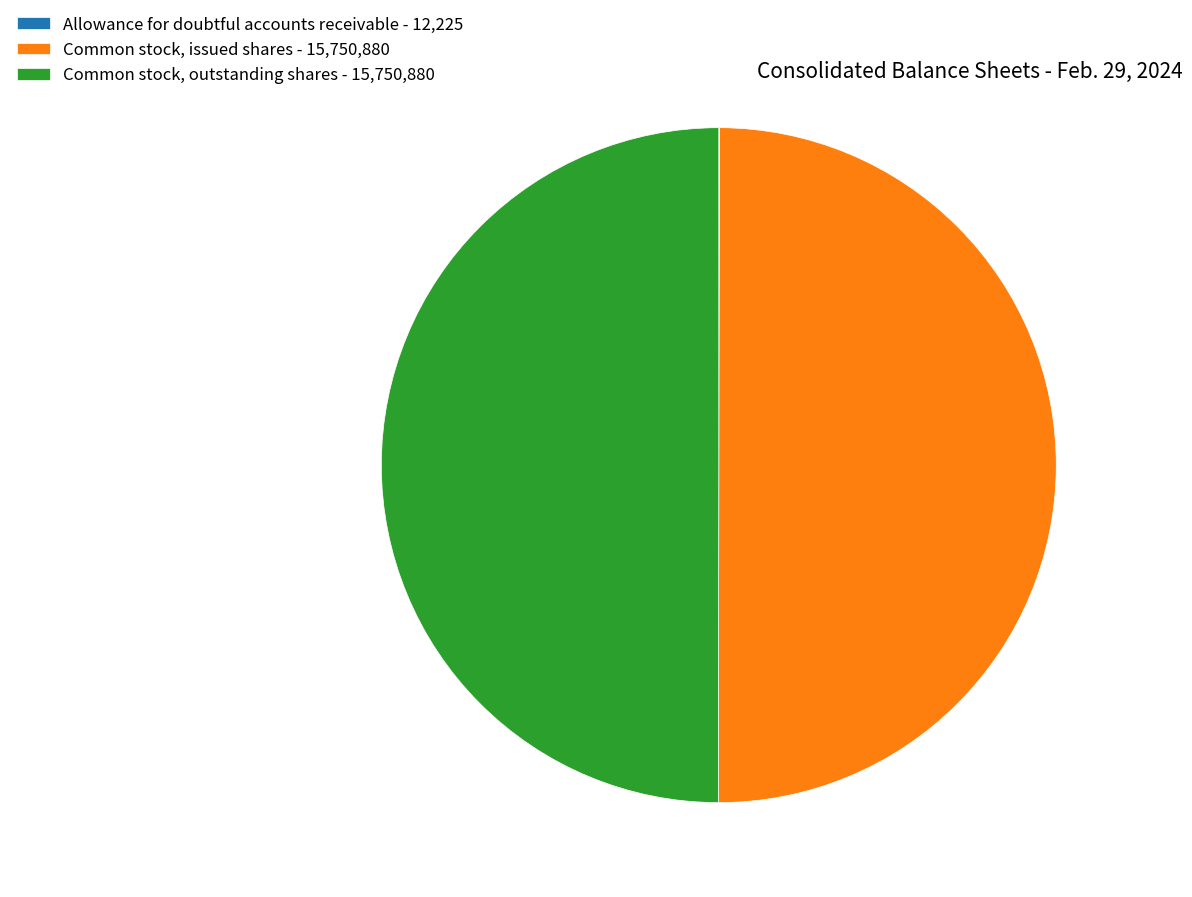

Is the sum of Common stock, outstanding shares - 15,750,880 and Common stock, issued shares - 15,750,880 greater than half?

Yes